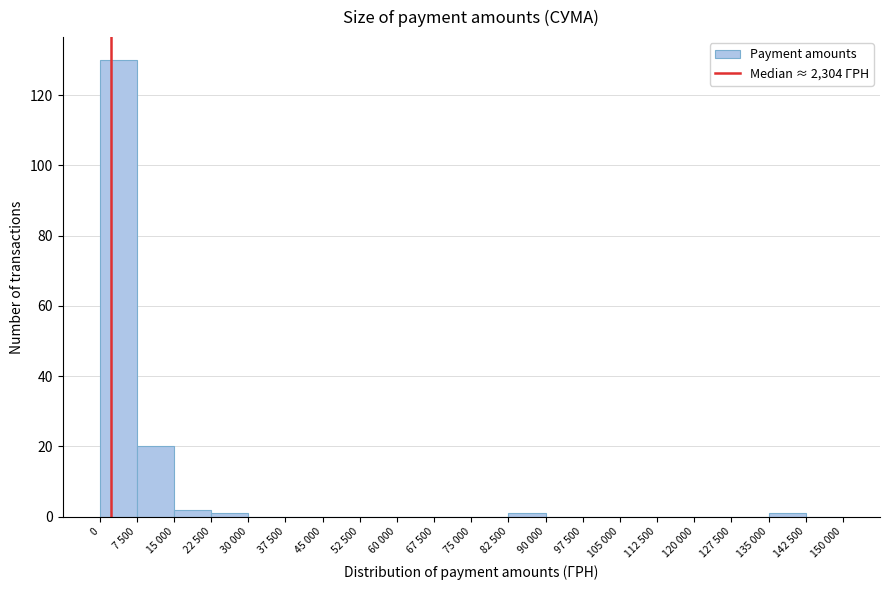

Reading left to right, what are all the values shown in this chart?

0=130	7 500=20	15 000=2	22 500=1	30 000=0	37 500=0	45 000=0	52 500=0	60 000=0	67 500=0	75 000=0	82 500=1	90 000=0	97 500=0	105 000=0	112 500=0	120 000=0	127 500=0	135 000=1	142 500=0